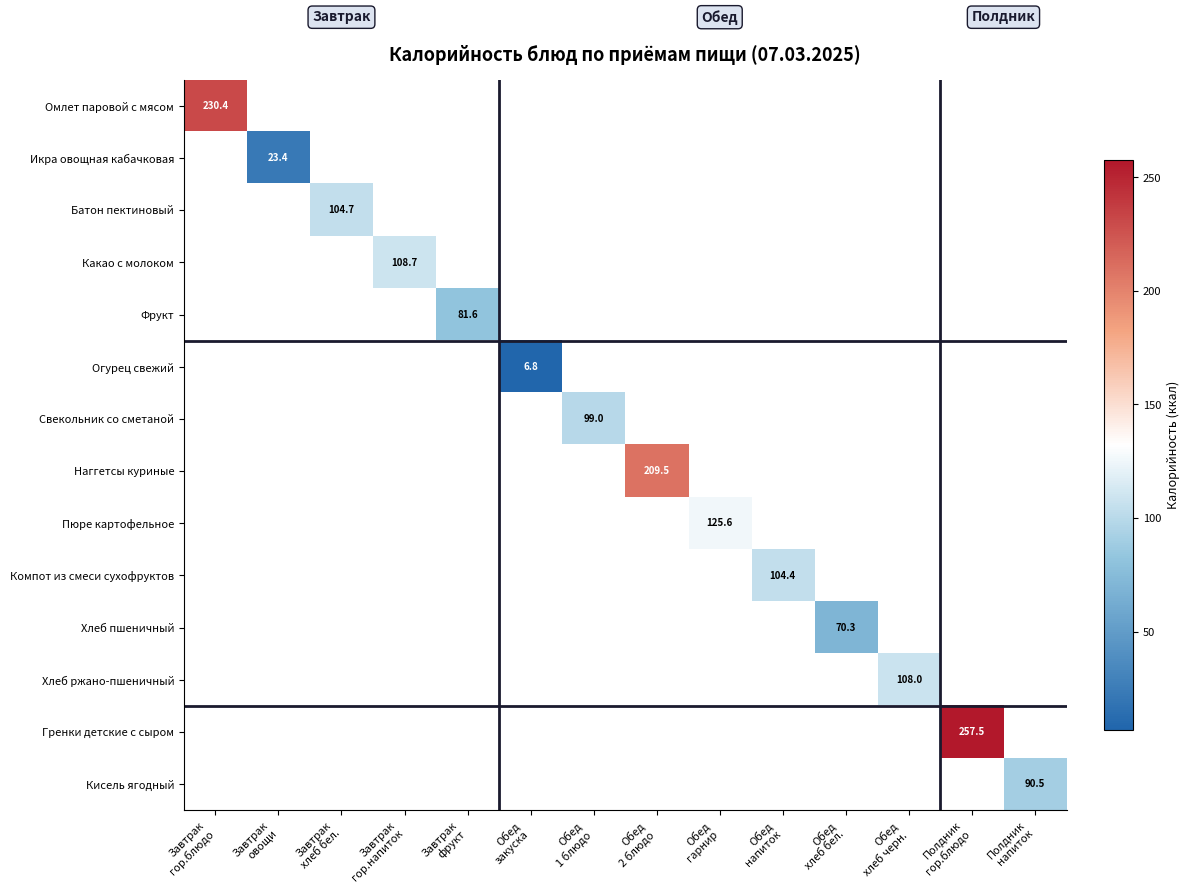

The Батон пектиновый series shows 104.7 at Завтрак хлеб бел.. True or false?

True